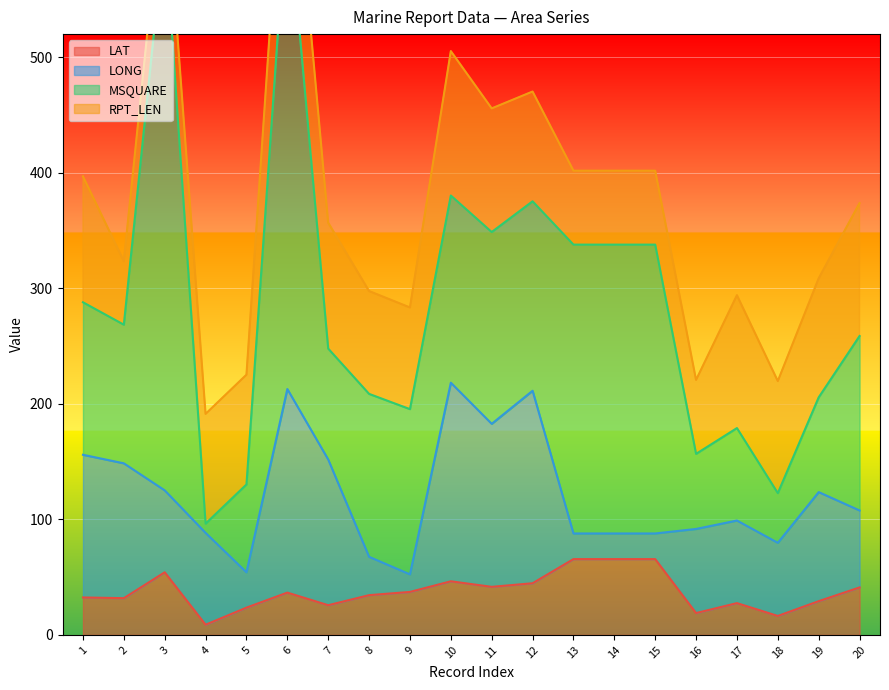

List the series in order of their peak value, lowest first.

LAT, RPT_LEN, LONG, MSQUARE